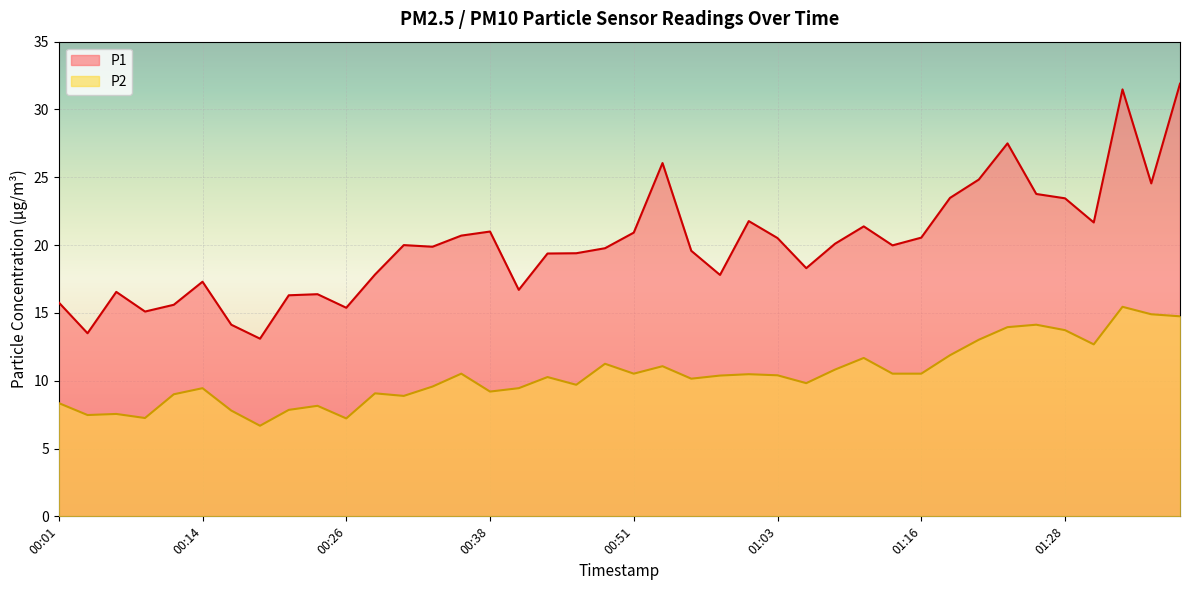

True or false: P1 and P2 intersect in this chart.

False